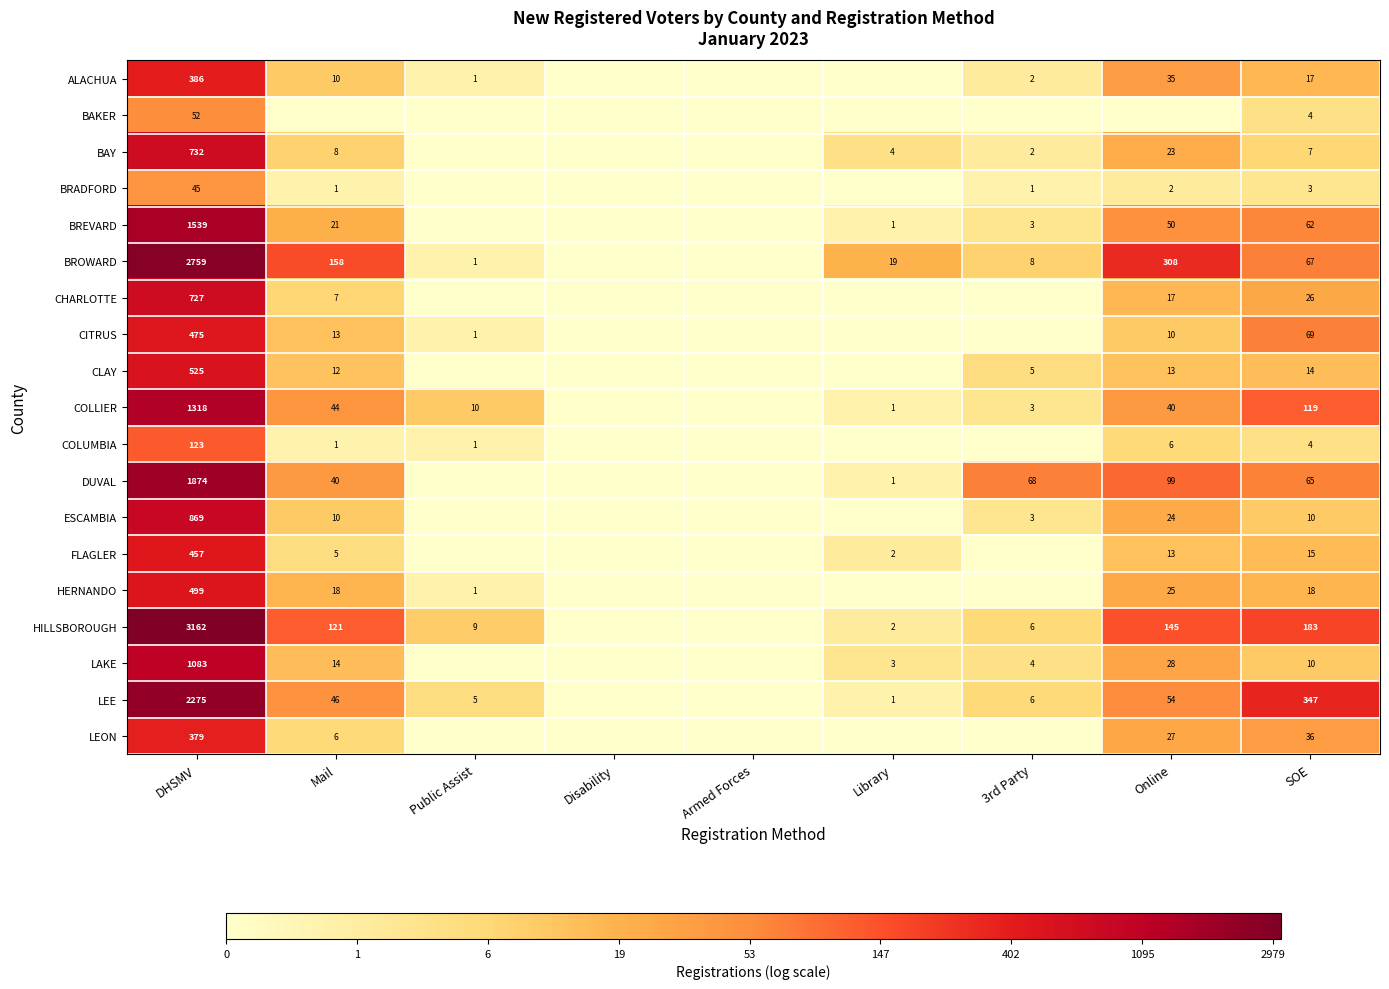

What is the sum of the ALACHUA values at 3rd Party and Online?

37